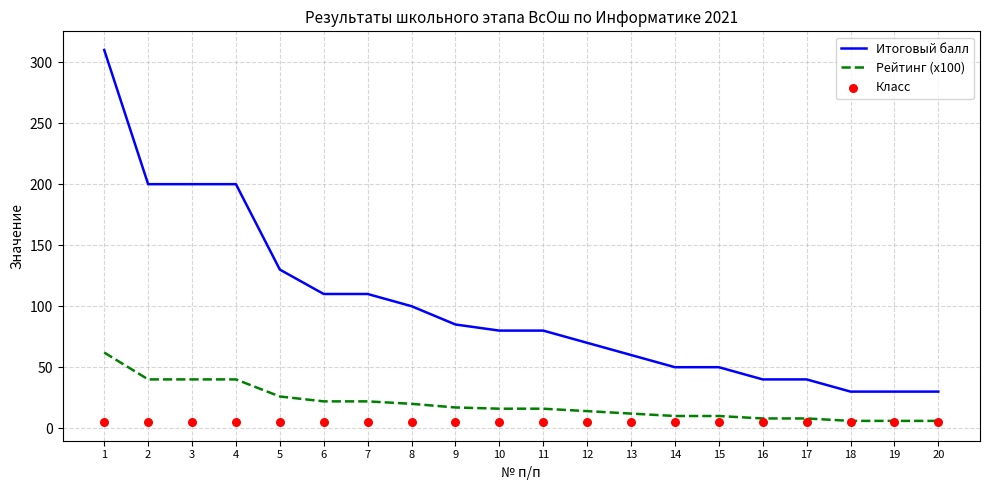

Which series has the largest total across all categories?

Итоговый балл